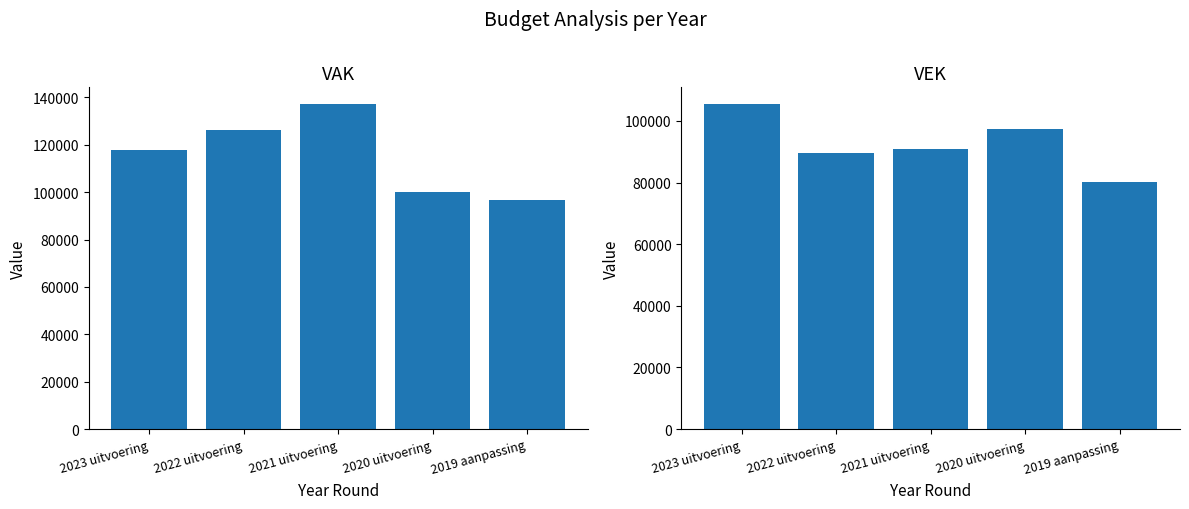

What is the label of the 5th bar from the left?

2019 aanpassing